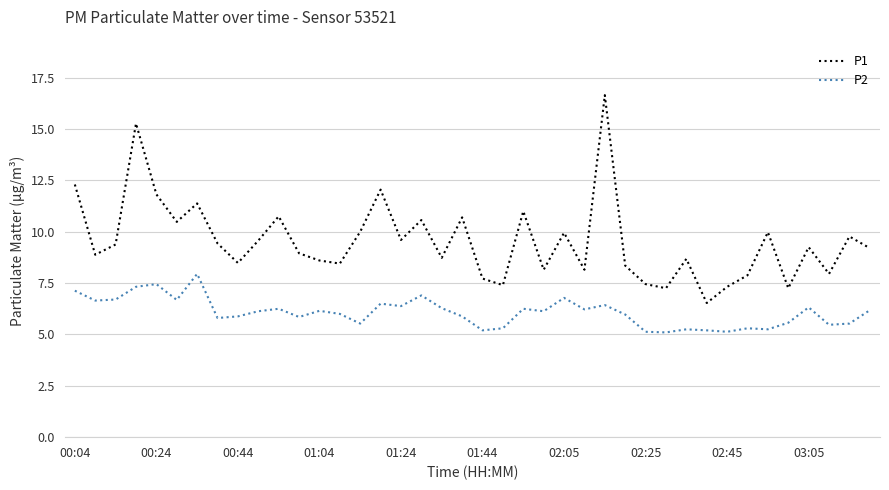

True or false: P2 and P1 cross at least once.

False